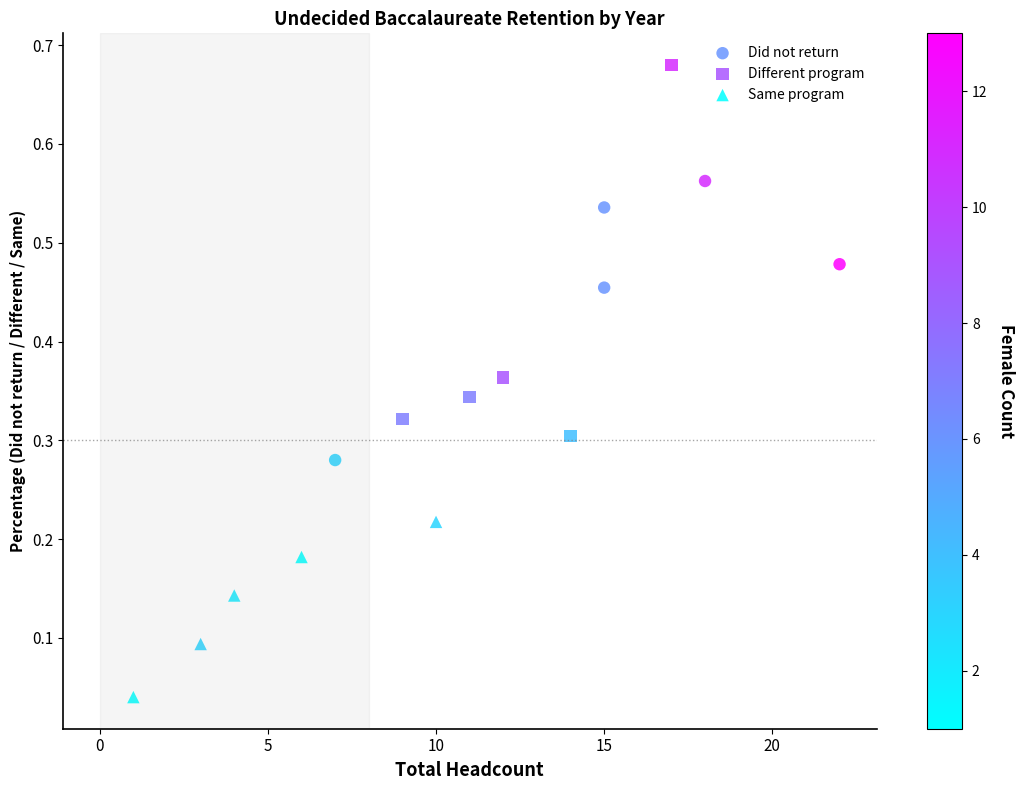

Which series reaches the maximum Y coordinate?

Different program